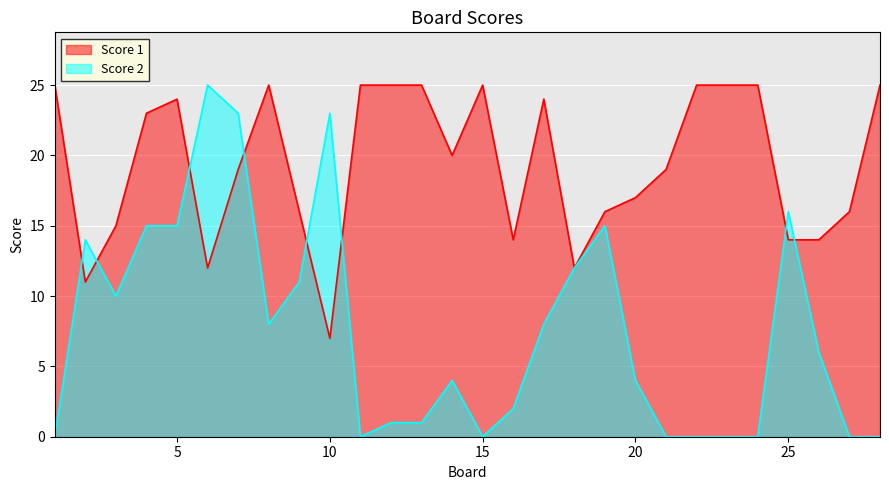

True or false: Score 2 and Score 1 intersect in this chart.

True